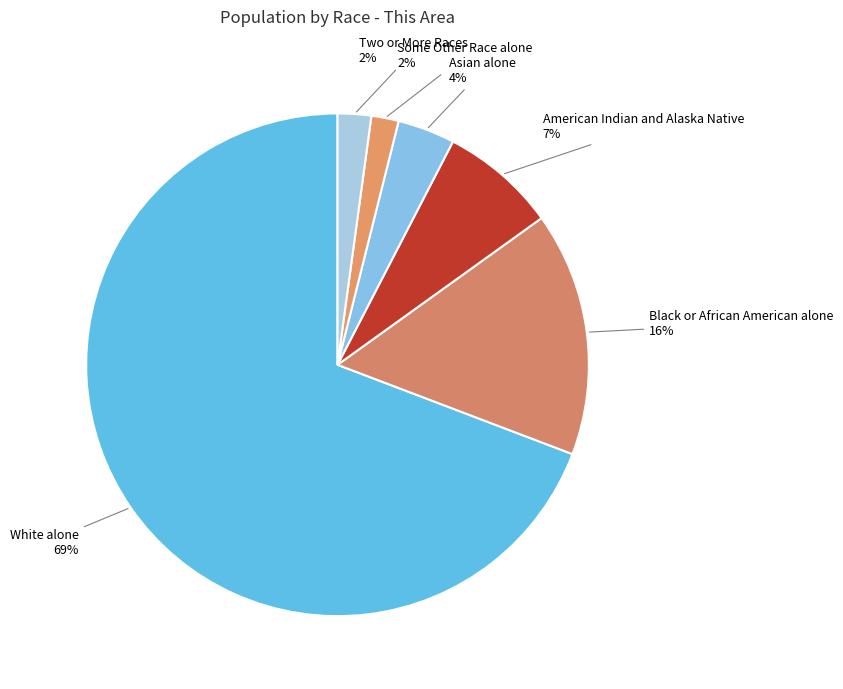

To the nearest percent, what is the difference between the largest and smallest slice percentages?

67%